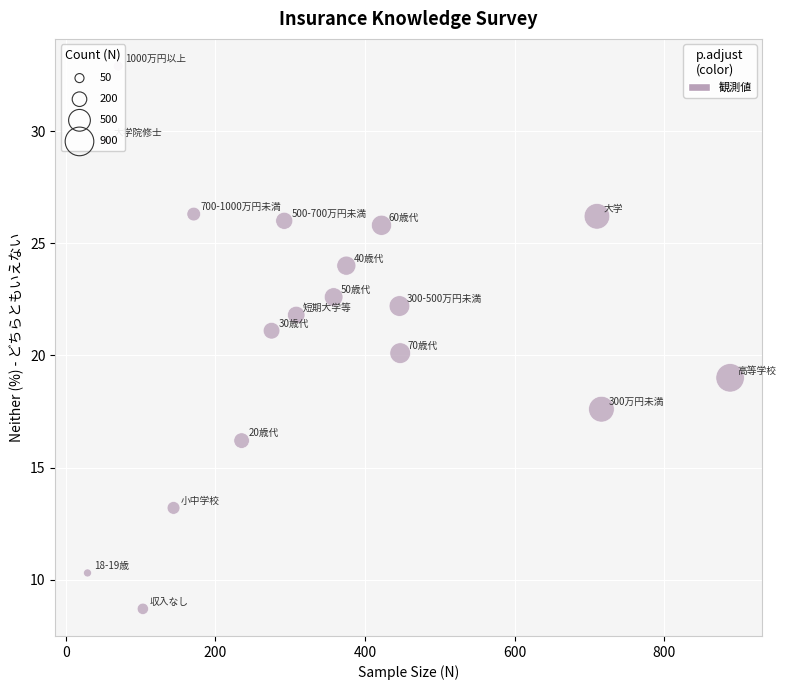

What is the range of X values (max minus min)?

859.0